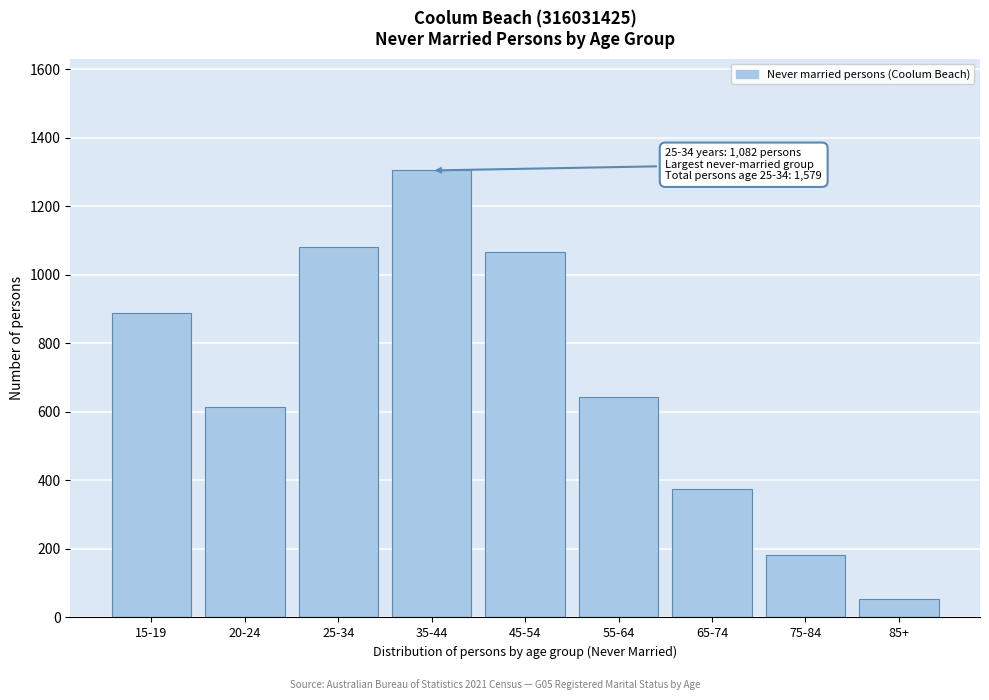

Reading right to left, transcribe all the data shown in this chart.

55	182	375	644	1065	1304	1082	615	887